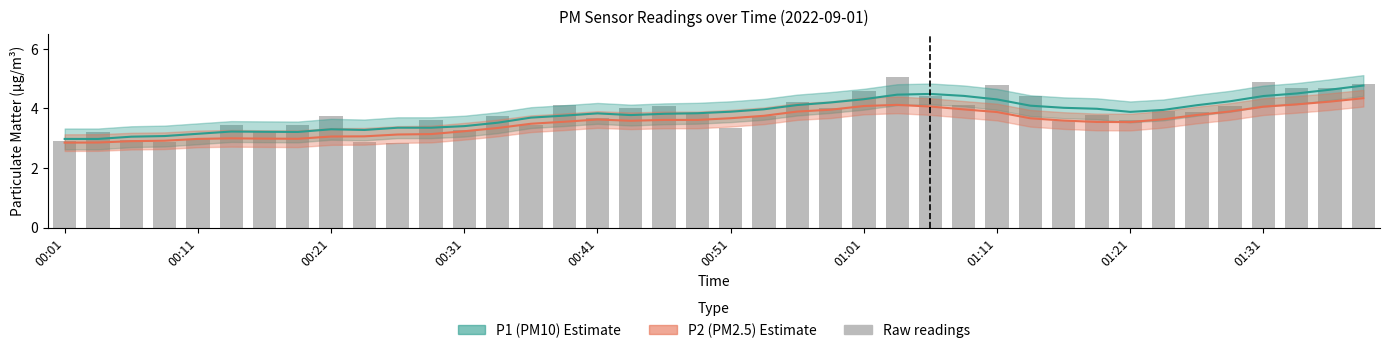

What is the total value across all series at 30?

11.2